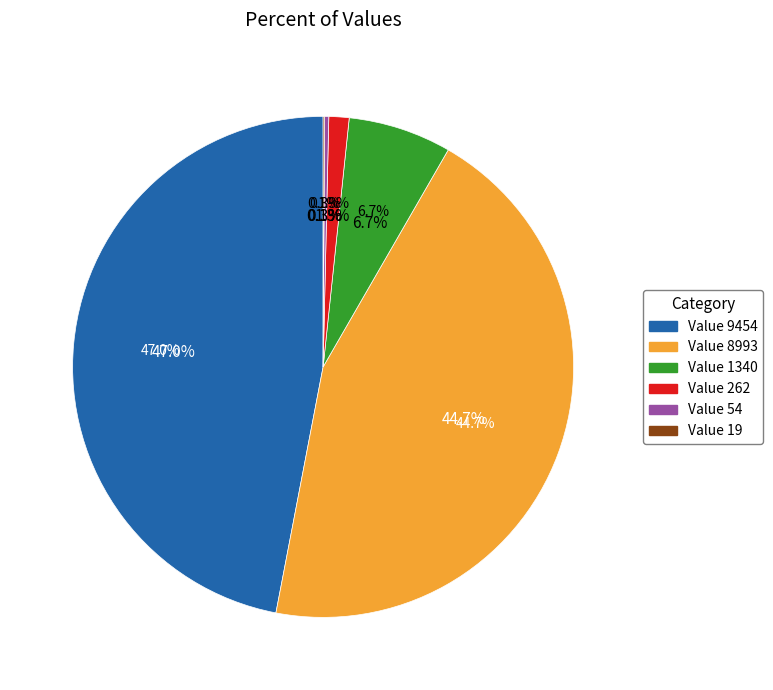

Is 19 the majority of the pie?

No